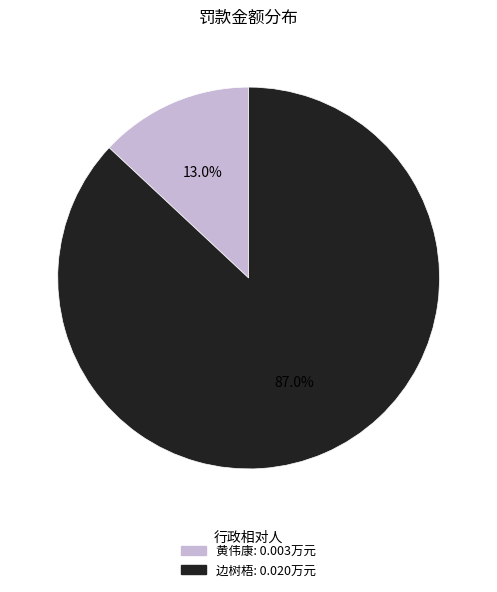

How many slices are in this pie chart?

2